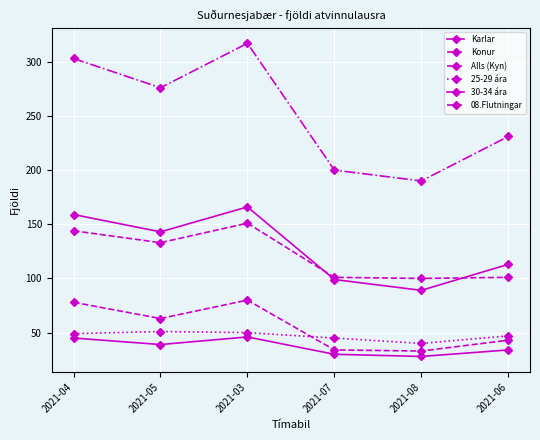

At which category does the chart reach its minimum across all series?

2021-08